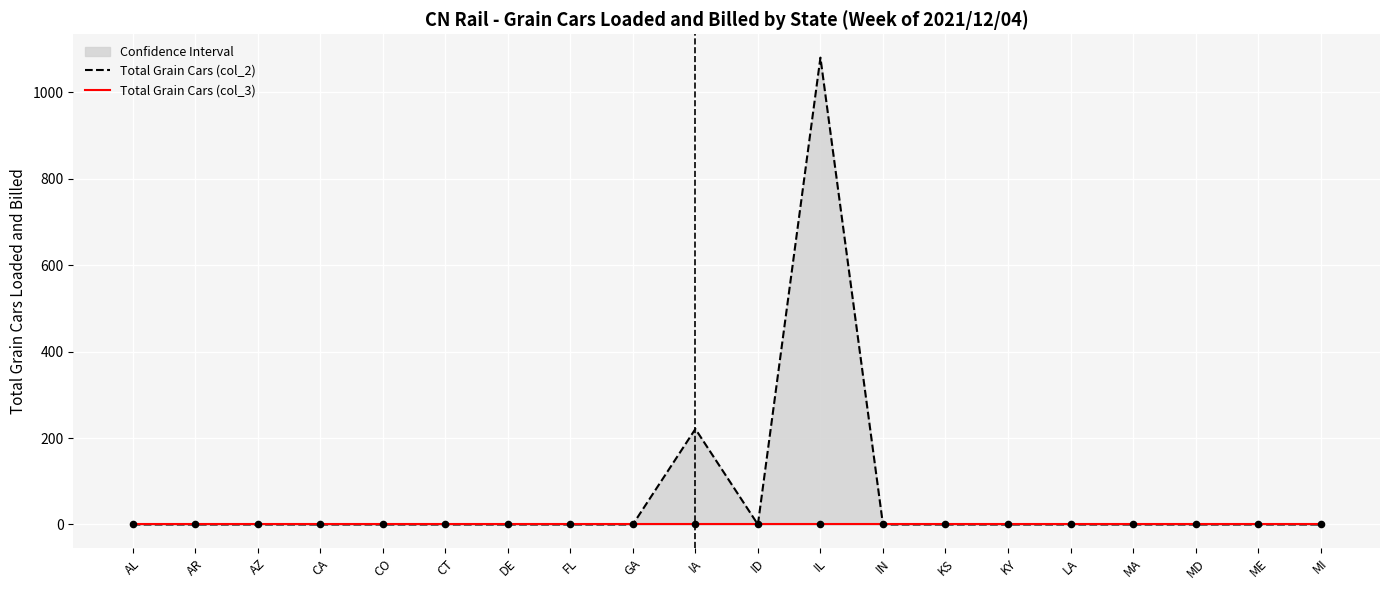

Is the value of Total Grain Cars (col_2) at MA greater than the value of Total Grain Cars (col_3) at IL?

No